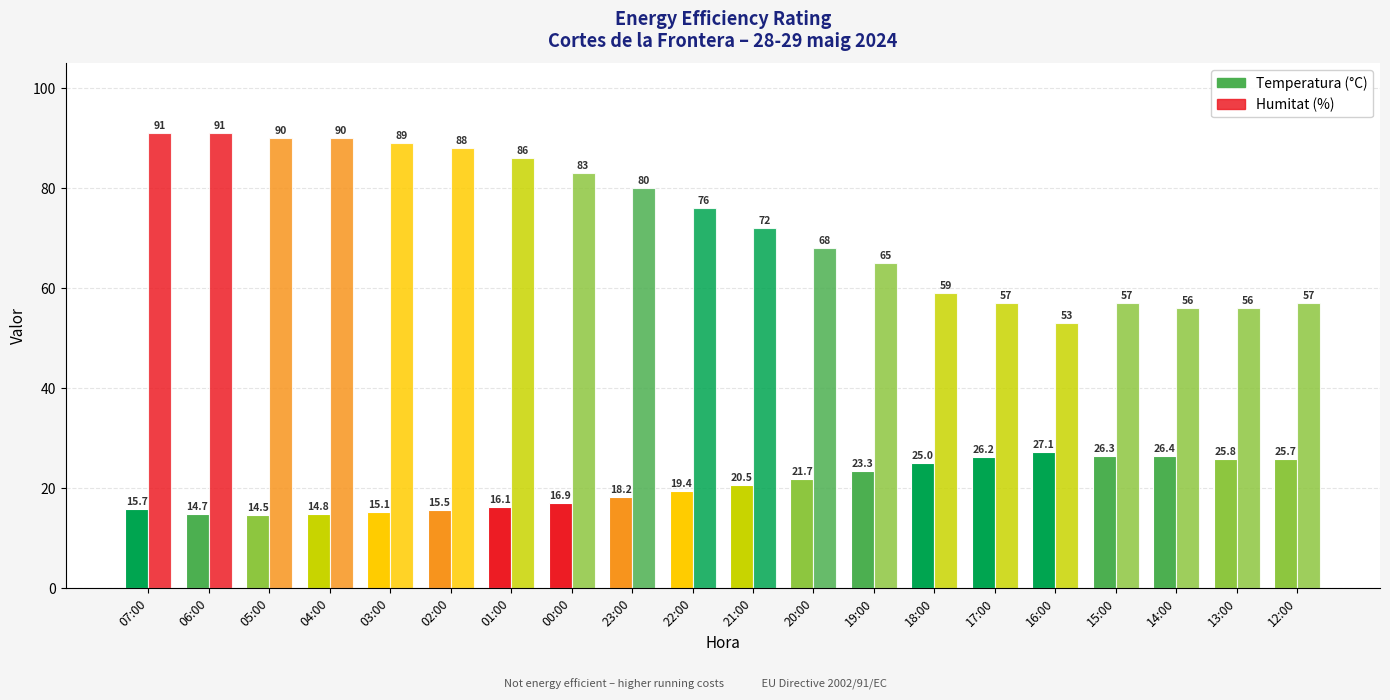

Rank the categories by Humitat (%) value from highest to lowest.

07:00, 06:00, 05:00, 04:00, 03:00, 02:00, 01:00, 00:00, 23:00, 22:00, 21:00, 20:00, 19:00, 18:00, 17:00, 15:00, 12:00, 14:00, 13:00, 16:00